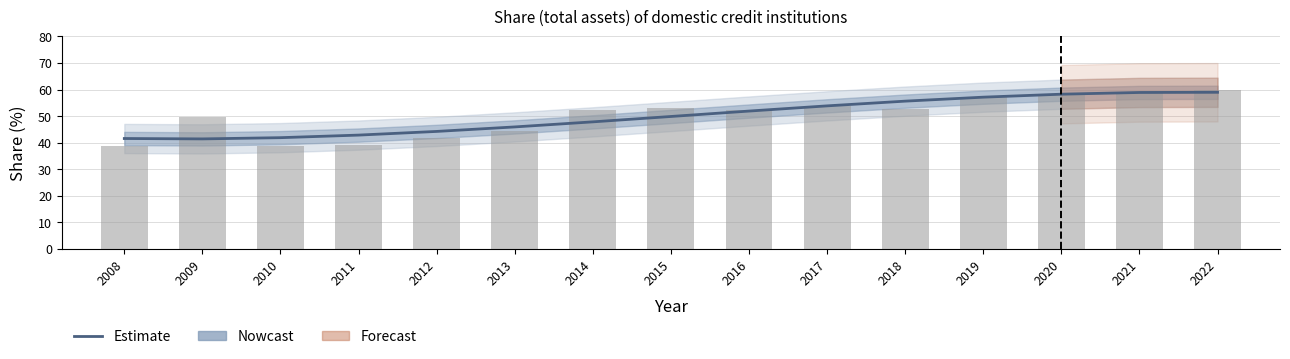

Which category has the highest value across all series?

2022